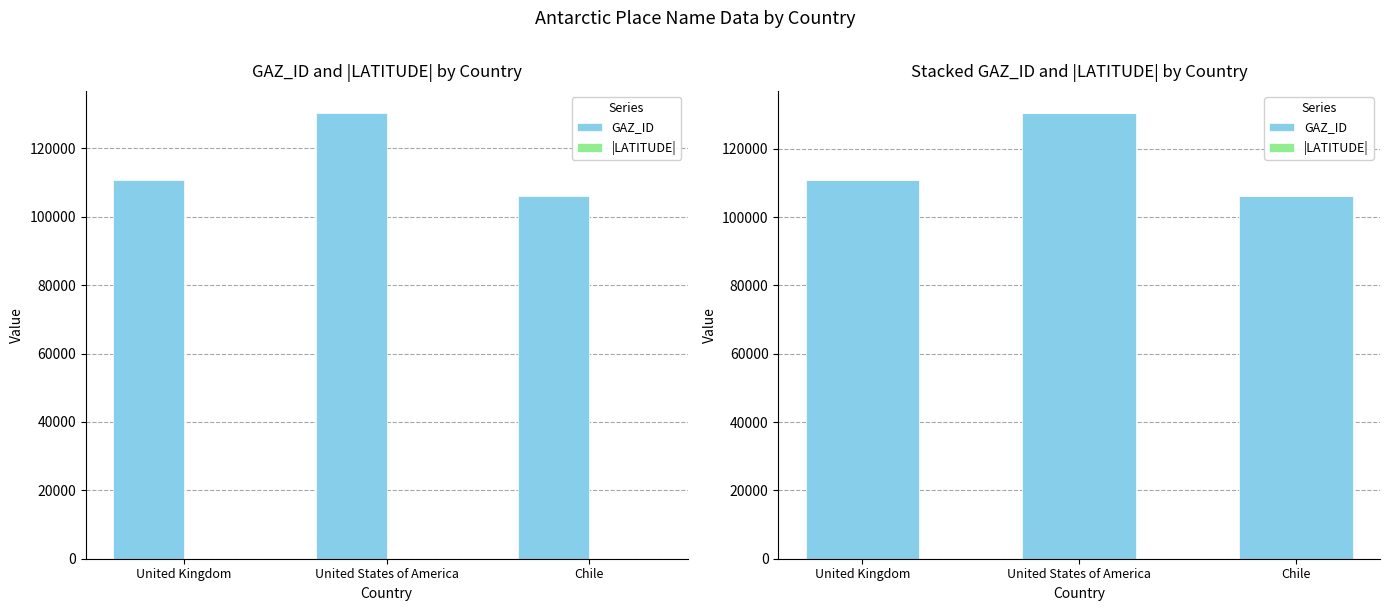

The value of GAZ_ID at United Kingdom is 31269.9. True or false?

False